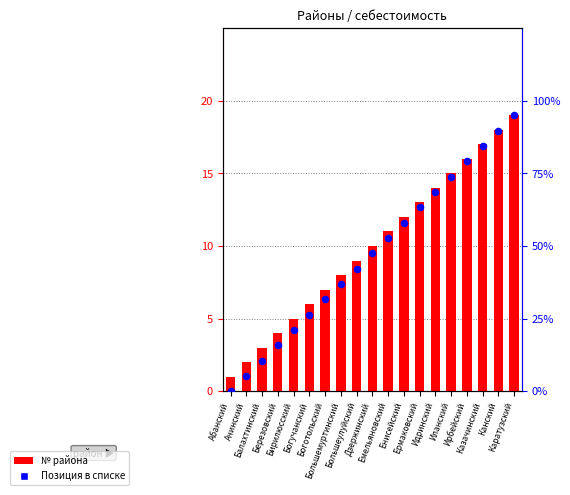

Is the value of Позиция at Дзержинский greater than the value of № района at Дзержинский?

No